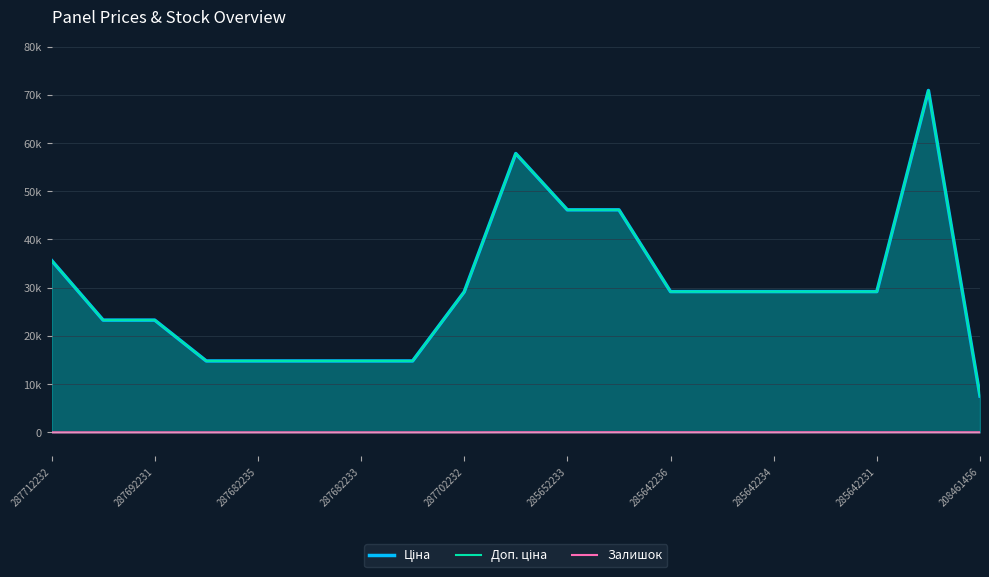

How many interior local peaks does the Ціна series have?

2